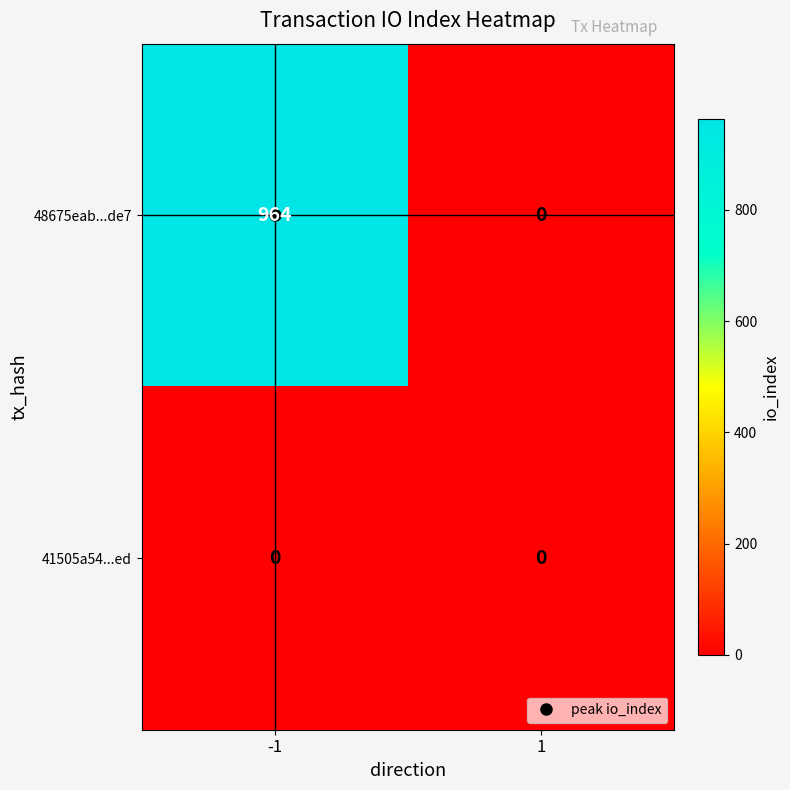

Which series changed the most between -1 and 1?

48675eab...de7